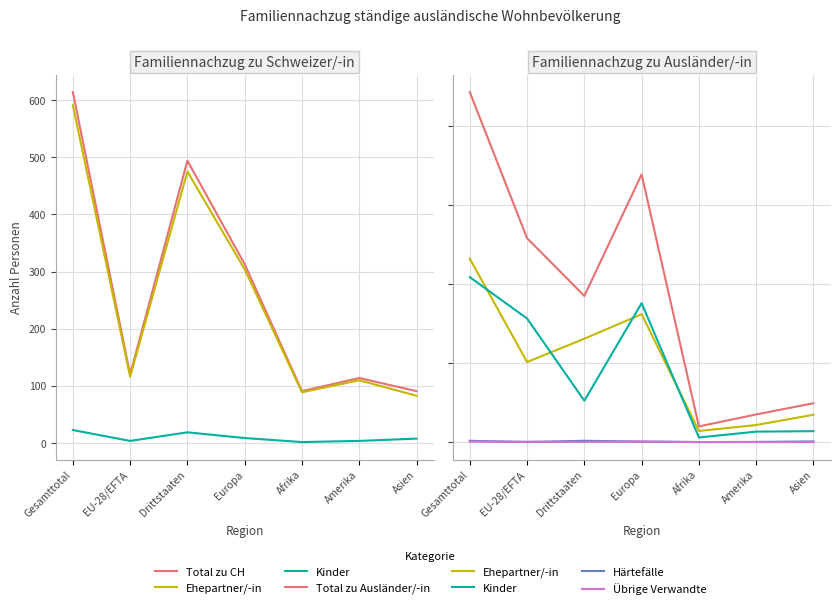

How many lines are shown in the chart?

6